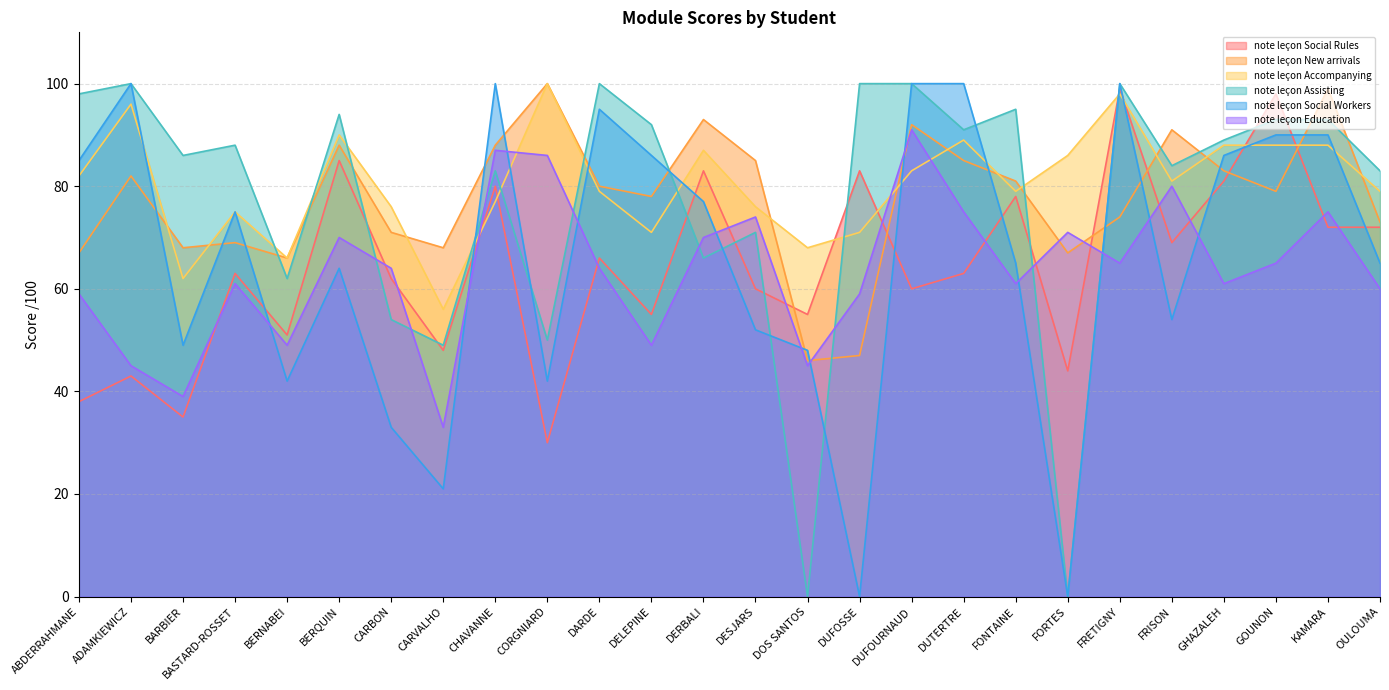

In note leçon Social Workers, how many points are lower than both neighbors (excluding endpoints)?

7